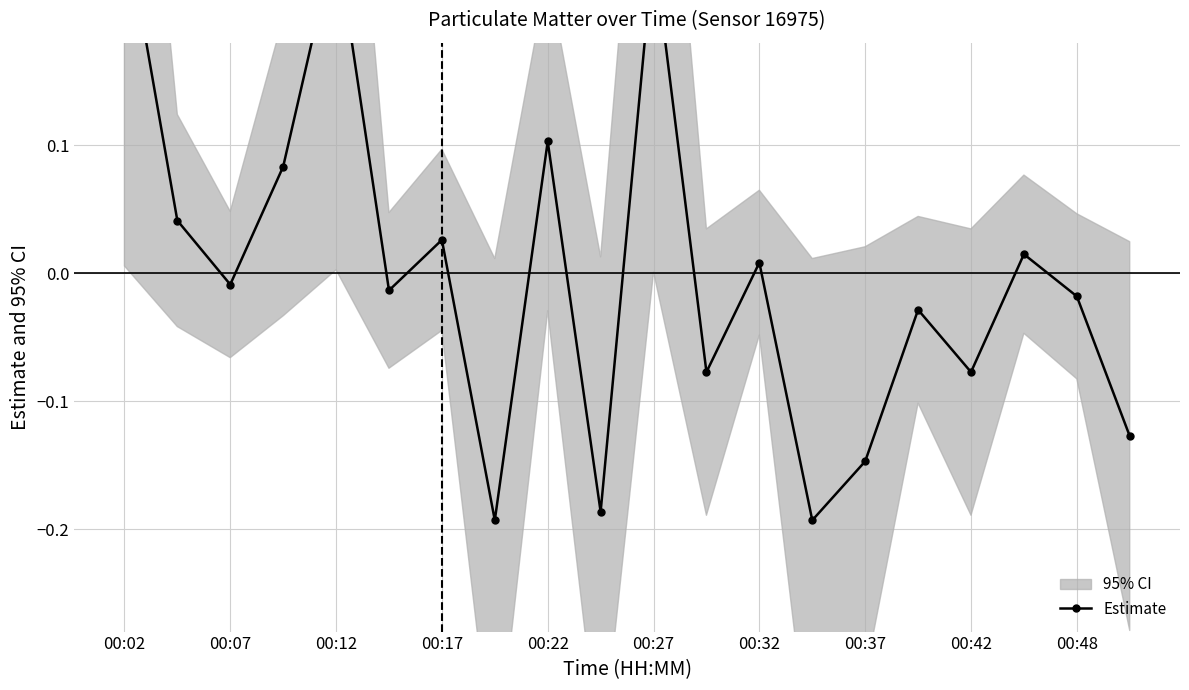

How many points are higher than both their immediate neighbors (excluding endpoints)?

7